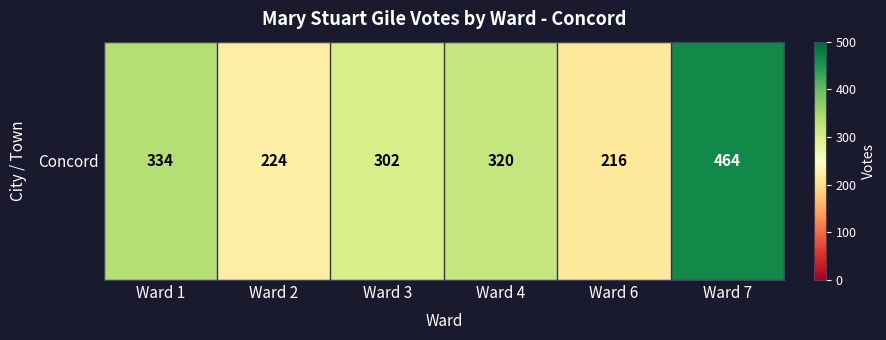

List the labels in order of value, largest first.

Ward 7, Ward 1, Ward 4, Ward 3, Ward 2, Ward 6